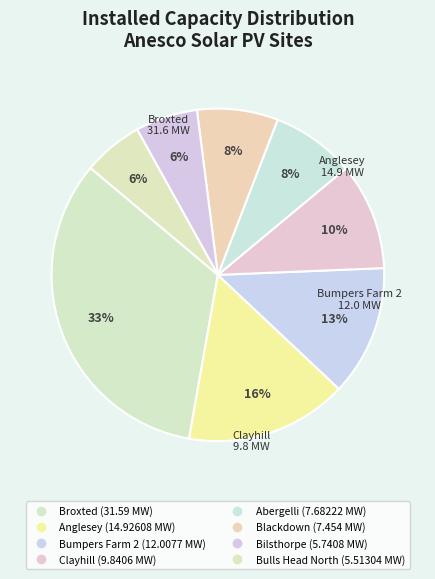

Is Abergelli the majority of the pie?

No